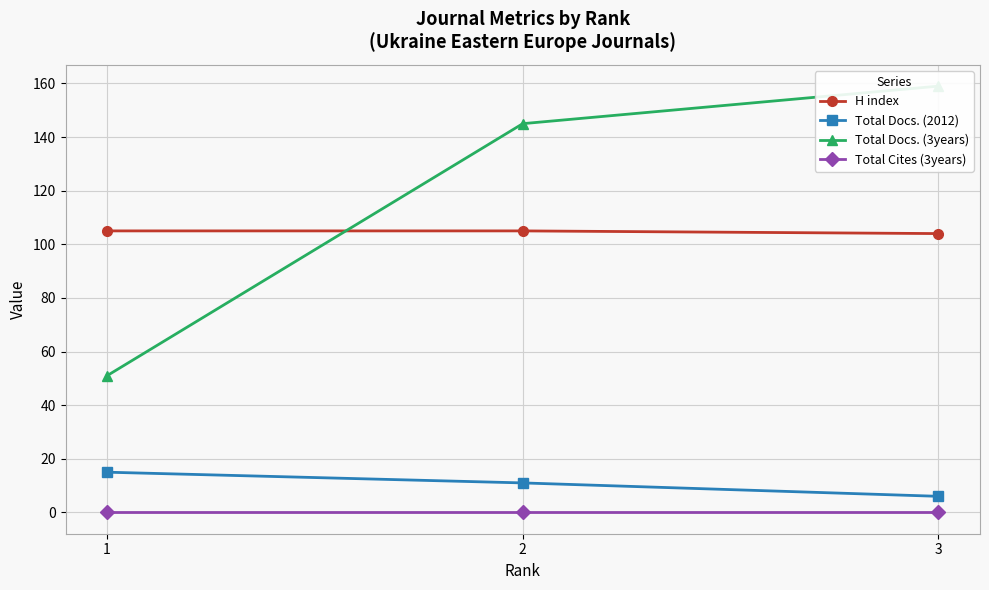

What is the highest value of the H index series?

105